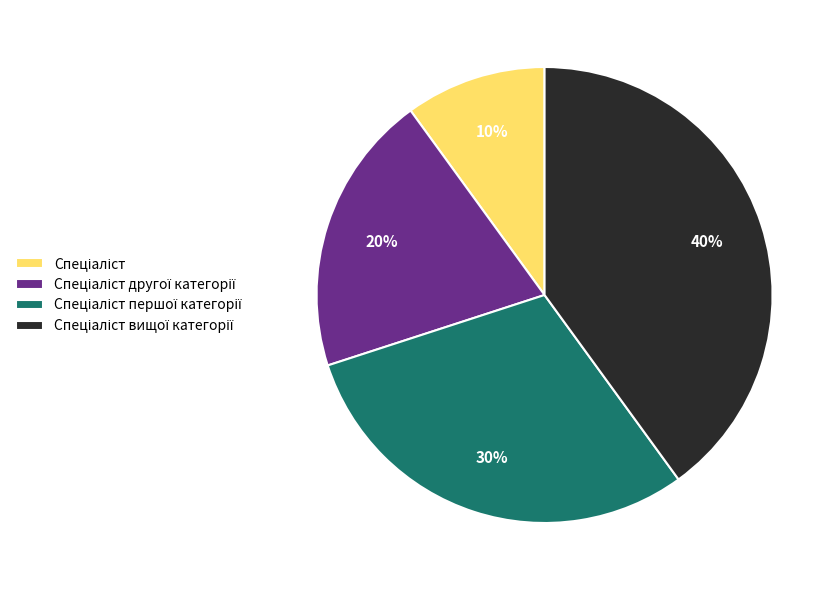

Is there a majority slice in this chart?

No